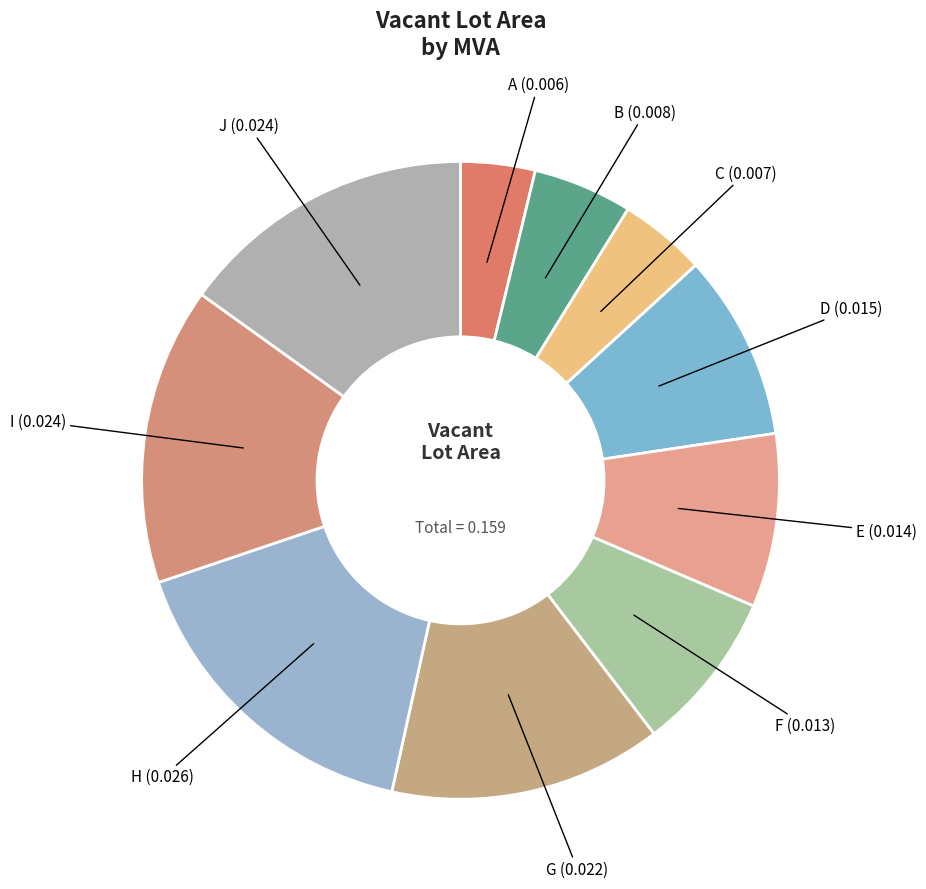

Does any single category account for the majority?

No